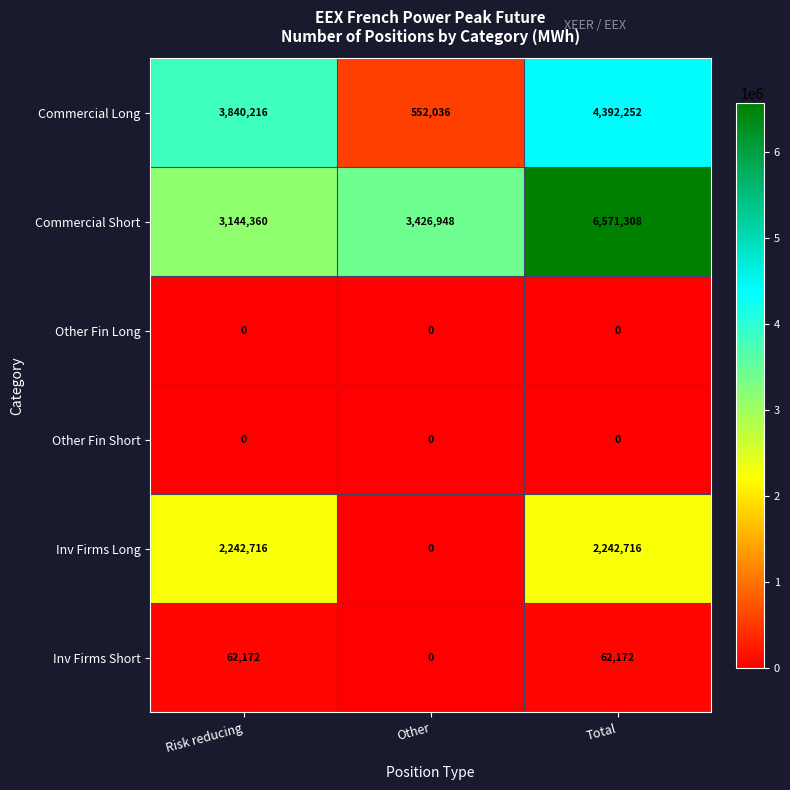

Reading right to left, what are all the values shown in this chart?

Commercial Long: Total=4392252	Other=552036	Risk reducing=3840216
Commercial Short: Total=6571308	Other=3426948	Risk reducing=3144360
Other Fin Long: Total=0	Other=0	Risk reducing=0
Other Fin Short: Total=0	Other=0	Risk reducing=0
Inv Firms Long: Total=2242716	Other=0	Risk reducing=2242716
Inv Firms Short: Total=62172	Other=0	Risk reducing=62172